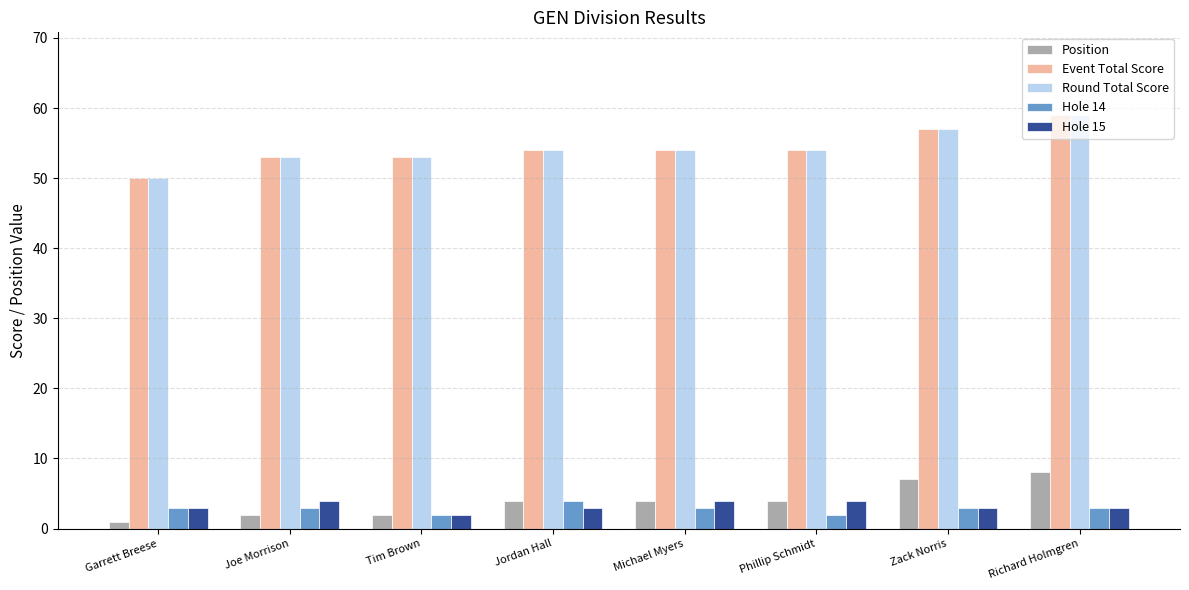

At how many categories does at least one series exceed 26?

8